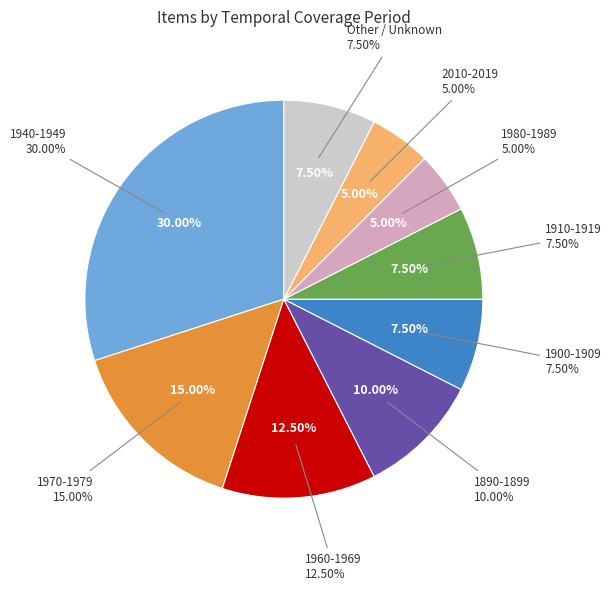

Does 1943 account for over 50% of the chart?

No